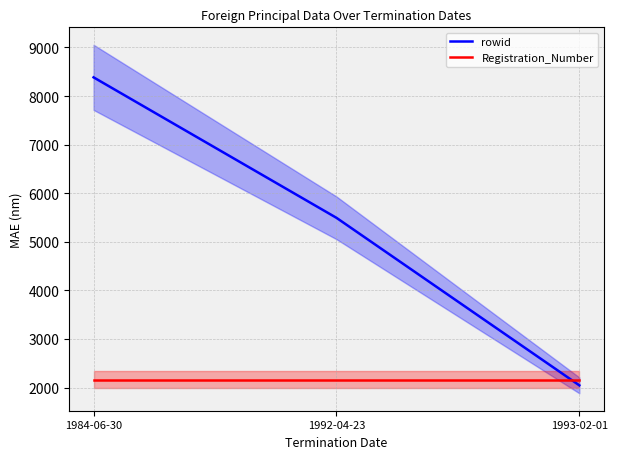

At how many categories does at least one series exceed 2070?

3